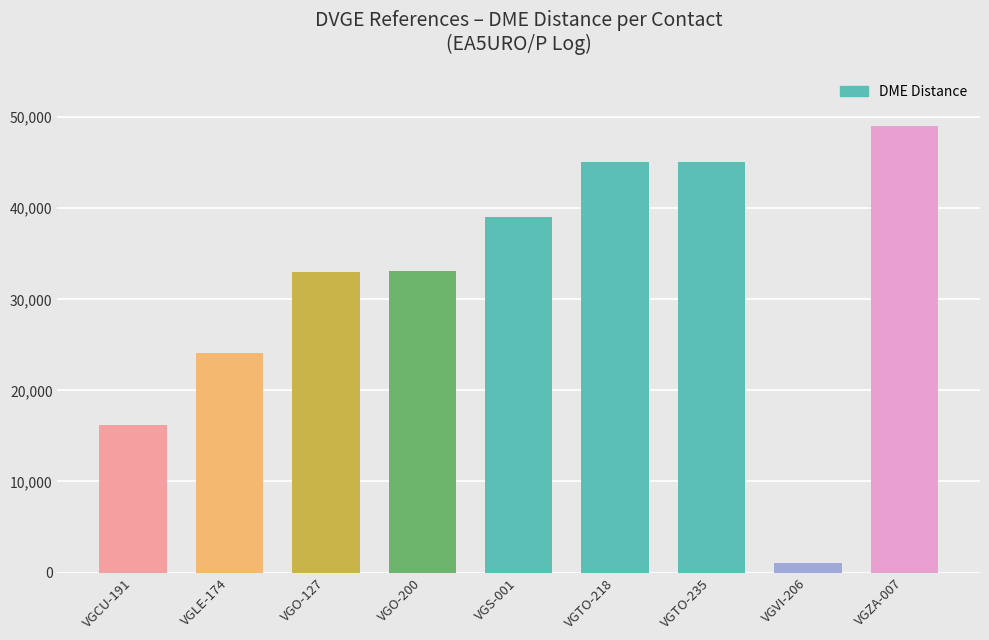

What is the change in value from VGO-127 to VGTO-235?

+12090